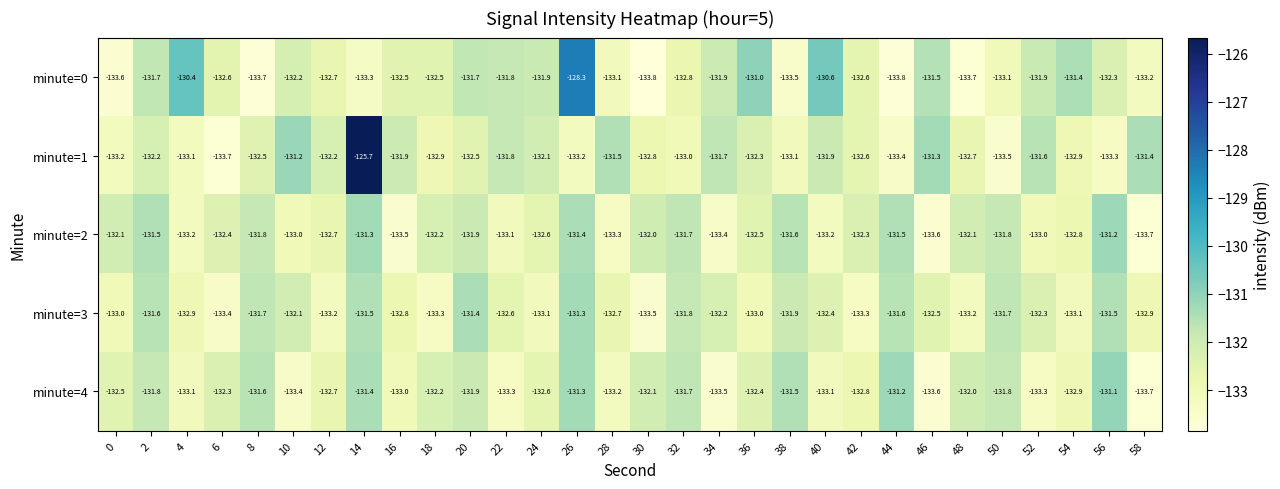

What is the spread (max minus min) of values at 16?

1.6